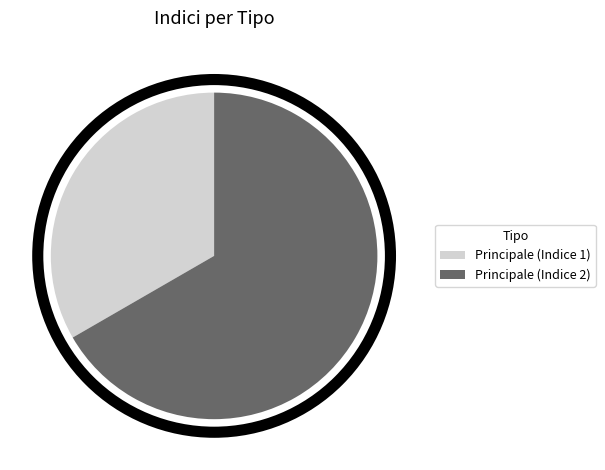

Is Principale (Indice 1) the majority of the pie?

No